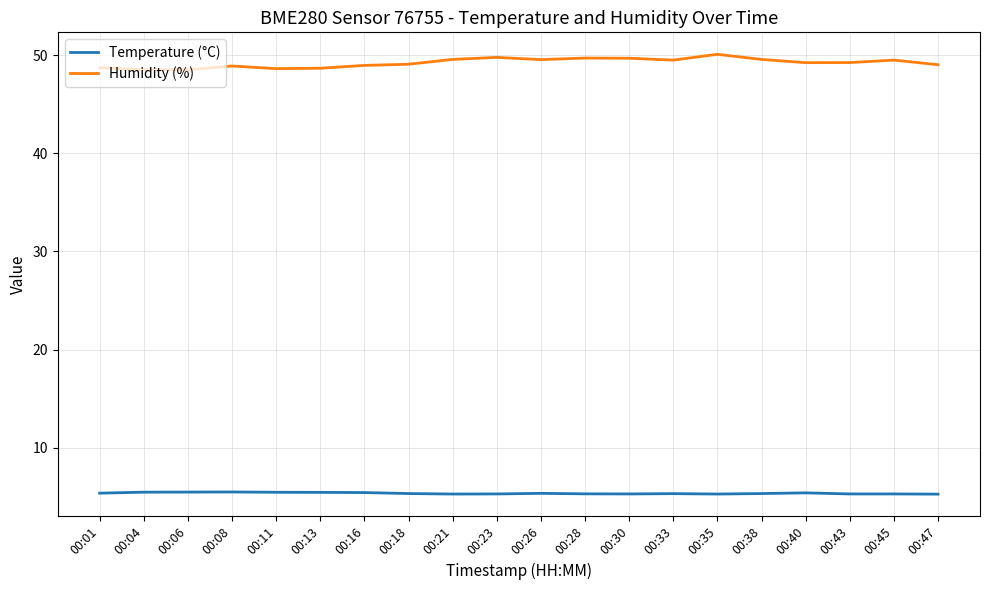

True or false: Temperature (°C) and Humidity (%) cross at least once.

False